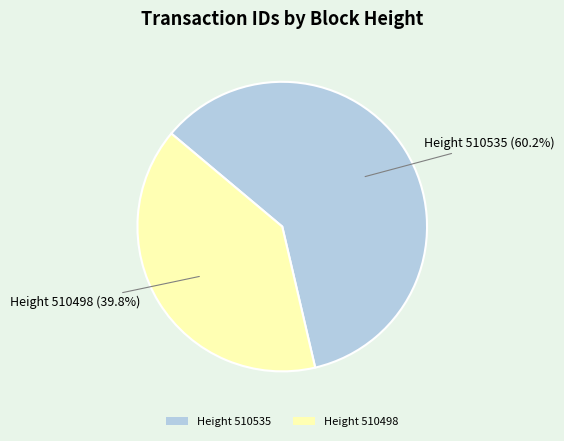

To the nearest percent, what is the average slice percentage?

50%